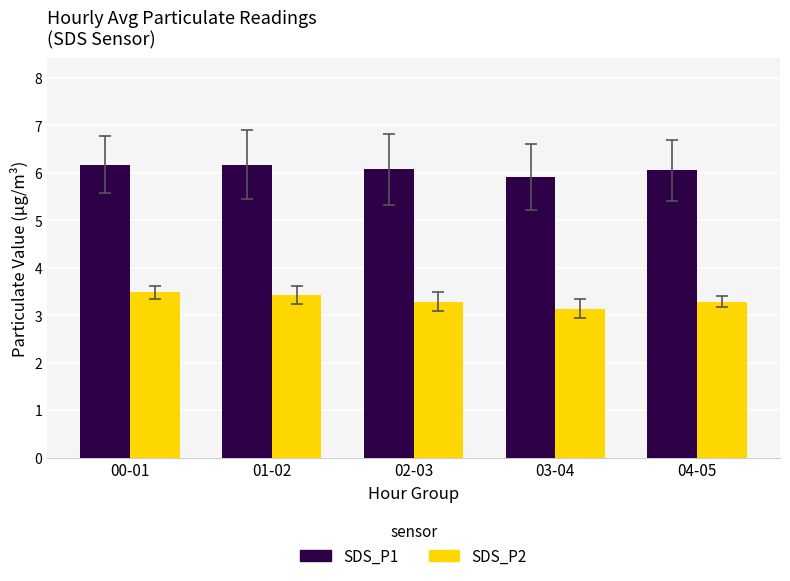

How many SDS_P1 values are between 6 and 7?

4